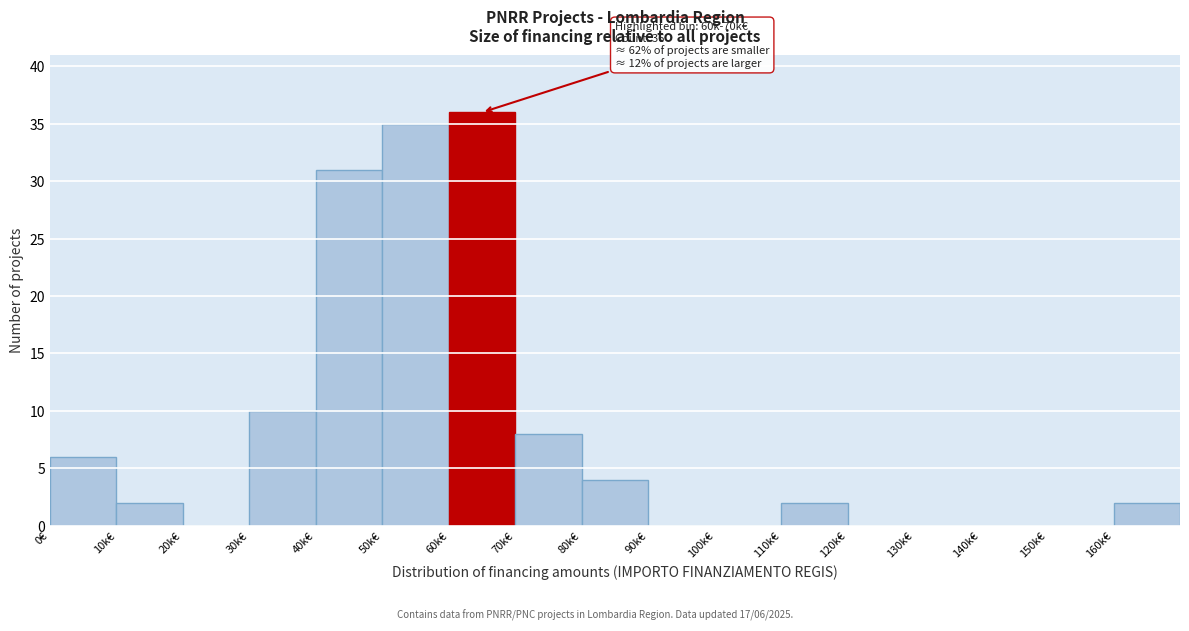

Reading left to right, list all the values displayed in this chart.

0€=6	10k€=2	20k€=0	30k€=10	40k€=31	50k€=35	60k€=36	70k€=8	80k€=4	90k€=0	100k€=0	110k€=2	120k€=0	130k€=0	140k€=0	150k€=0	160k€=2